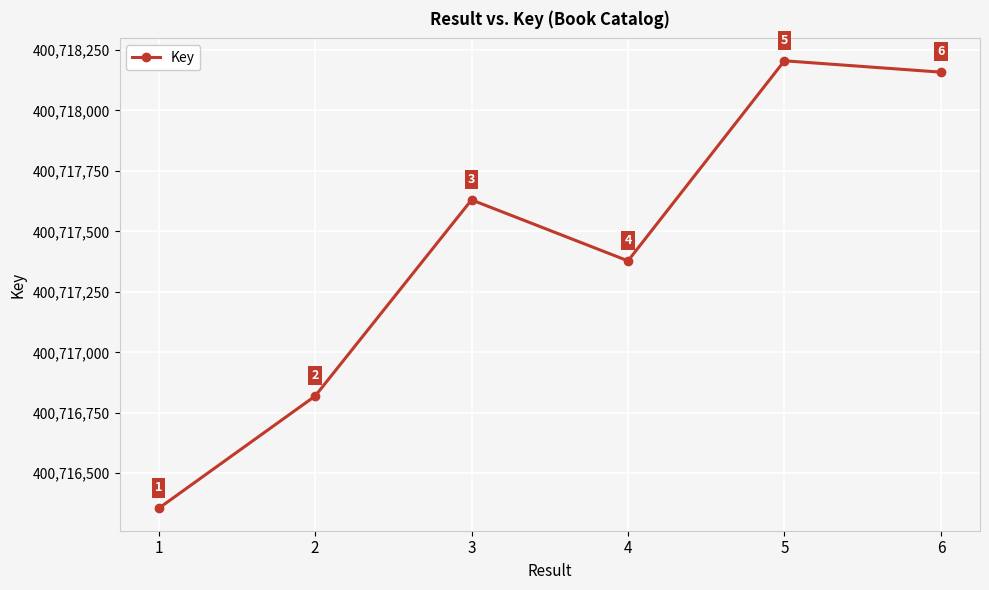

Reading left to right, what are all the values shown in this chart?

400716355	400716819	400717630	400717378	400718205	400718158